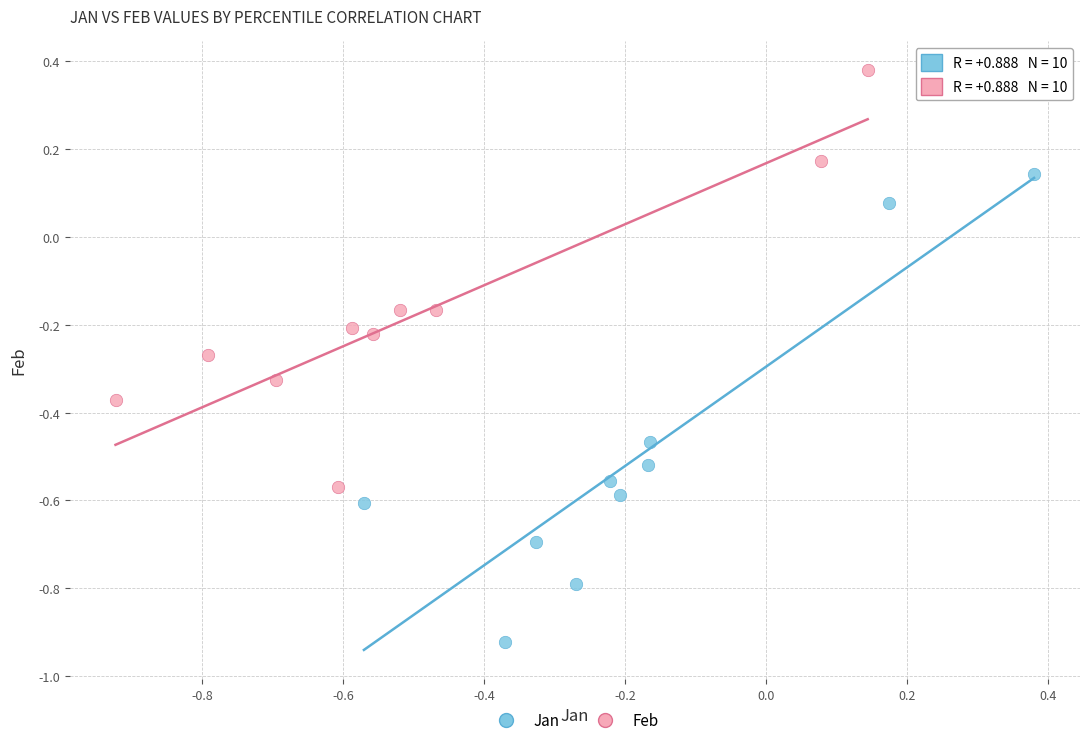

Which series has the widest spread of Y values?

Jan